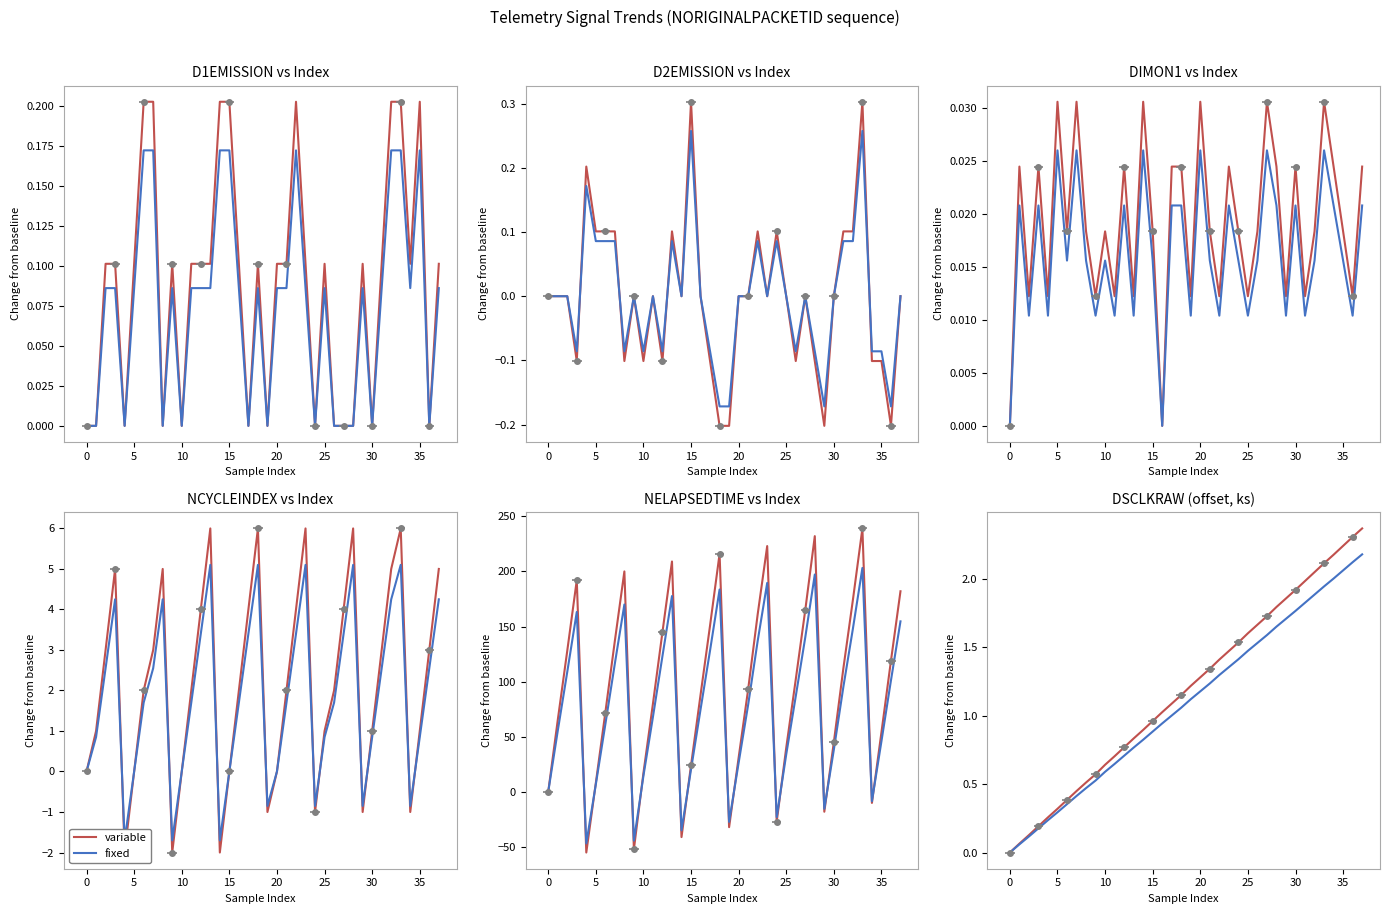

True or false: variable has more than 0 points higher than both neighbors.

False